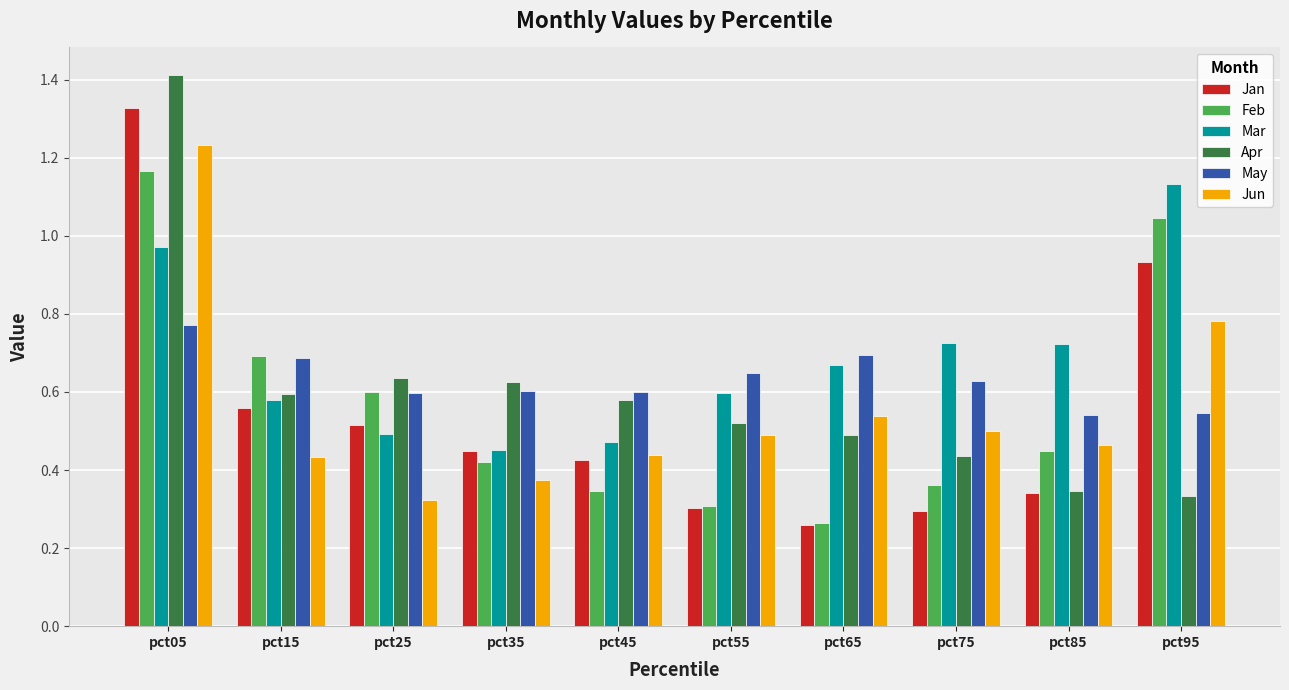

Rank the series at pct75 from highest to lowest value.

Mar, May, Jun, Apr, Feb, Jan